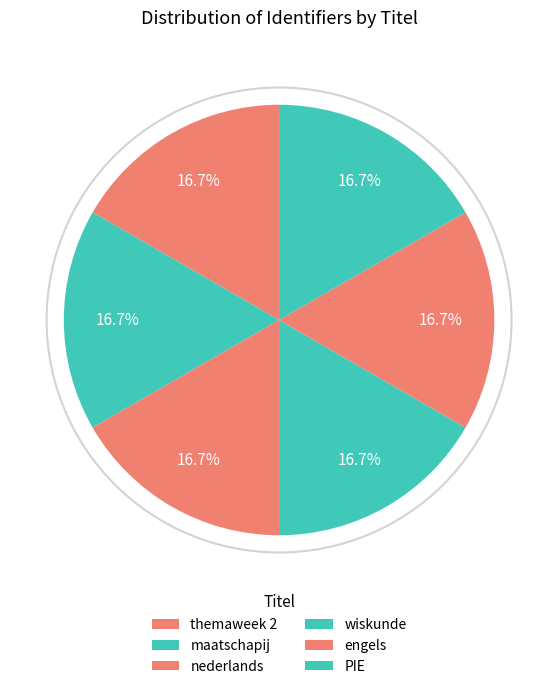

Which category has the smallest portion of the pie?

themaweek 2